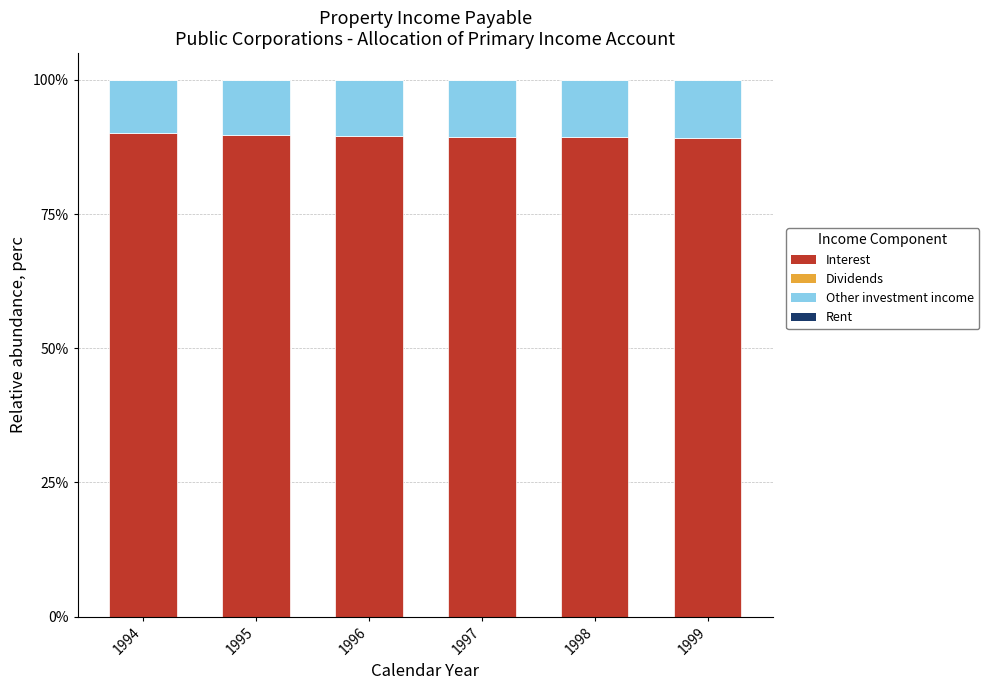

Is it true that Interest equals 90.0 at 1994?

True